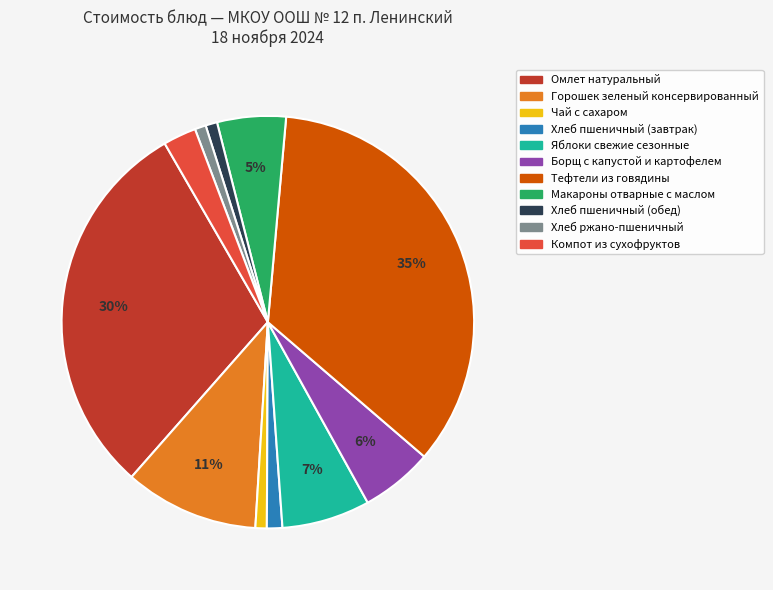

Is it true that Омлет натуральный is 20% of the pie?

False